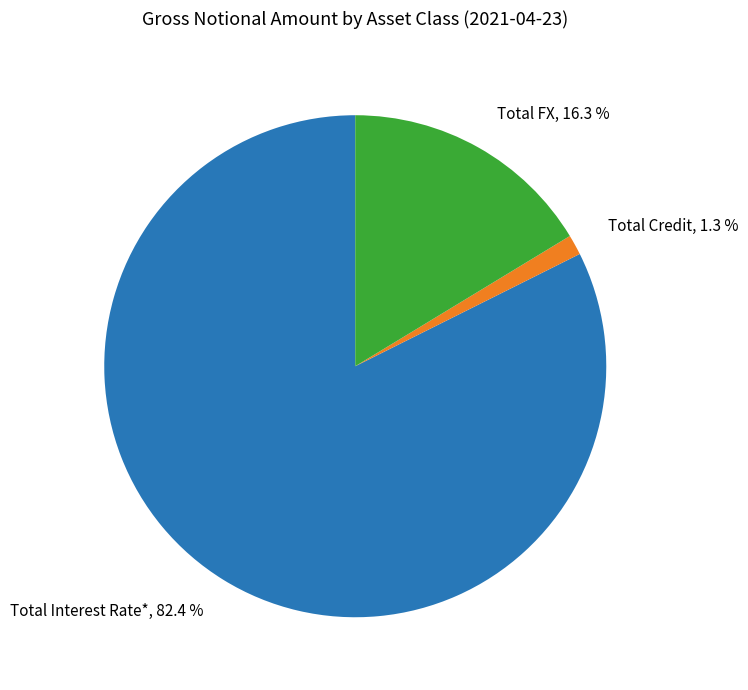

To the nearest percent, what is the difference between the Total Credit and Total FX slice percentages?

15%